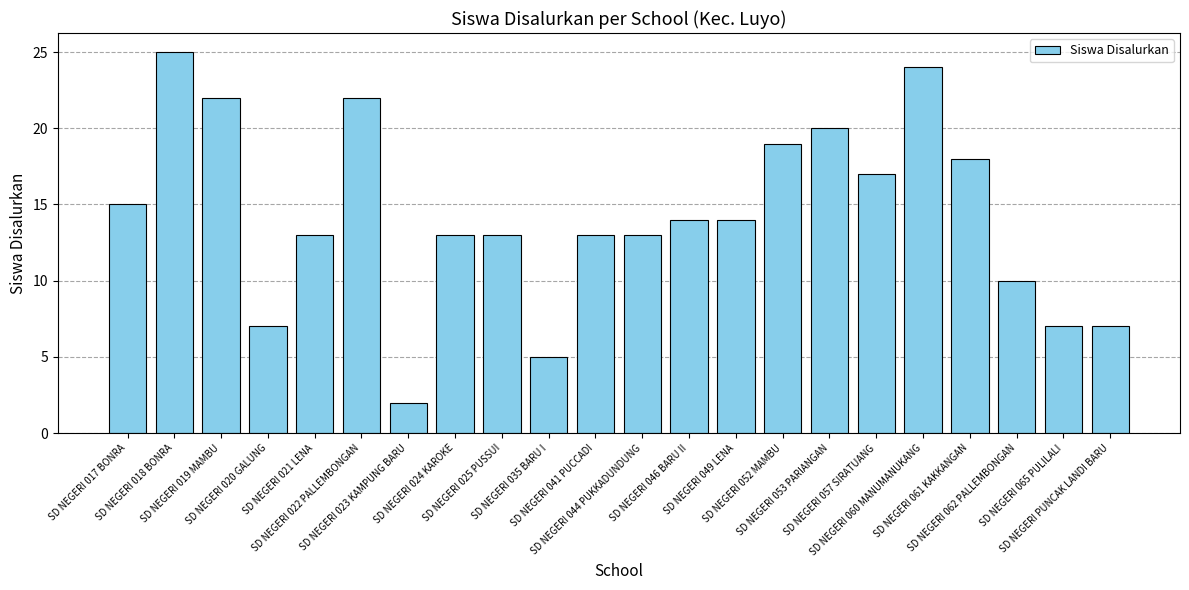

What is the change in value from SD NEGERI 044 PUKKADUNDUNG to SD NEGERI 046 BARU II?

+1